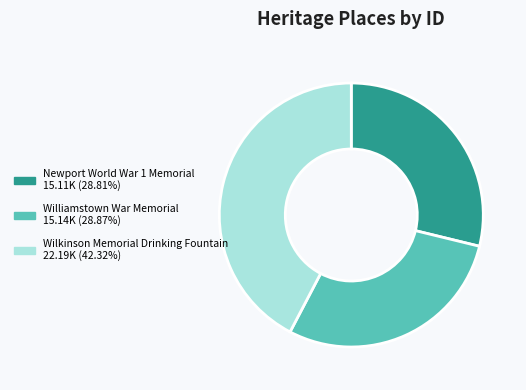

Is there any slice that represents more than half of the pie?

No